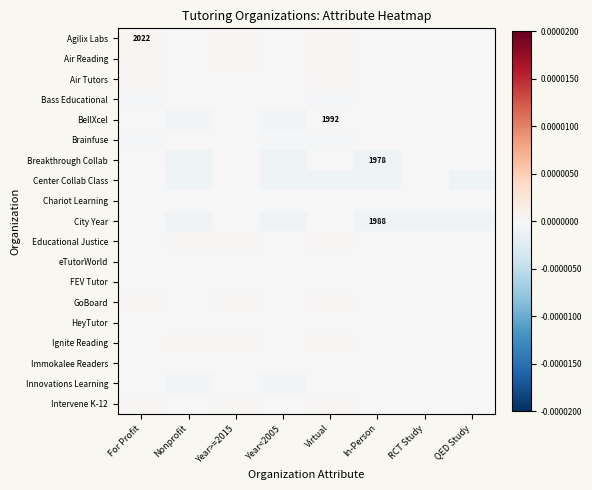

How many negative values does the Innovations Learning series have?

2